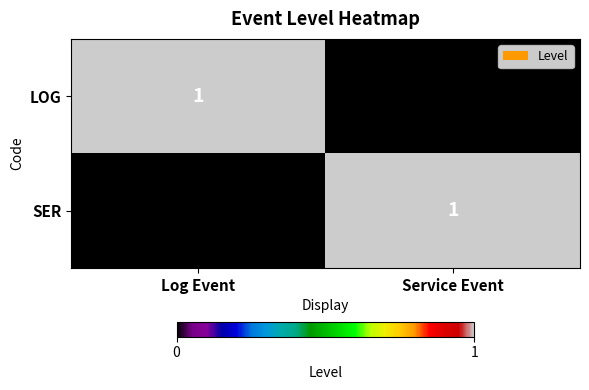

How many categories are shown in the chart?

2